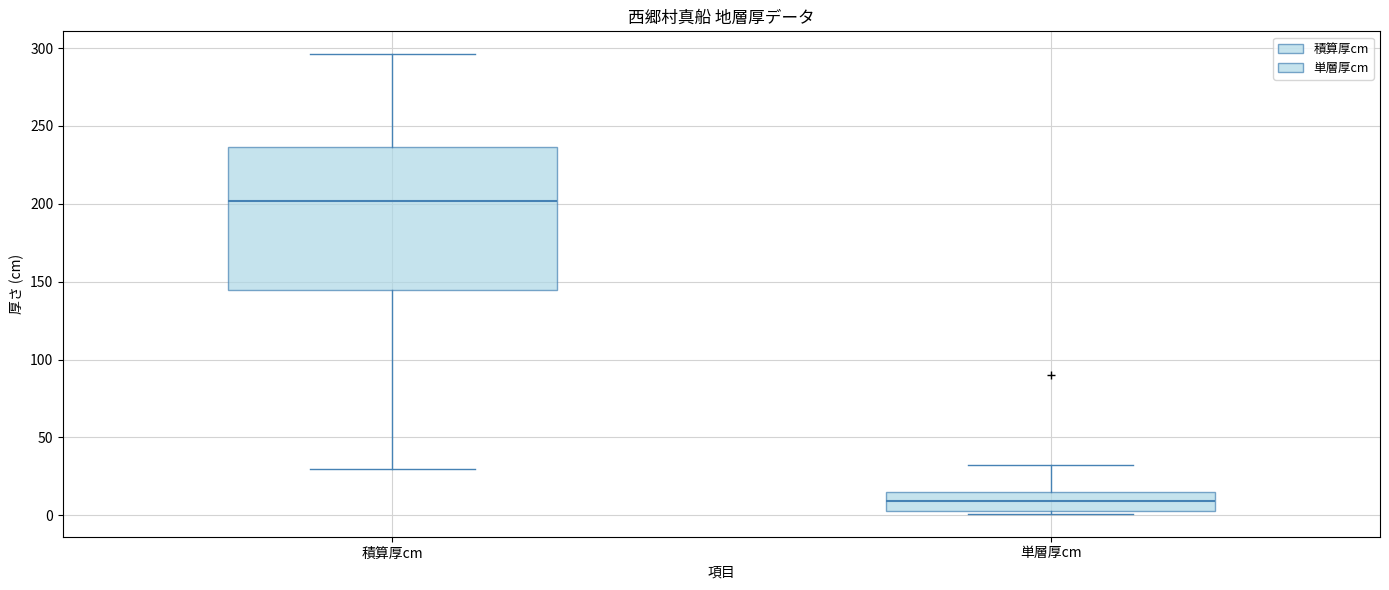

Which box has the highest median line?

積算厚cm